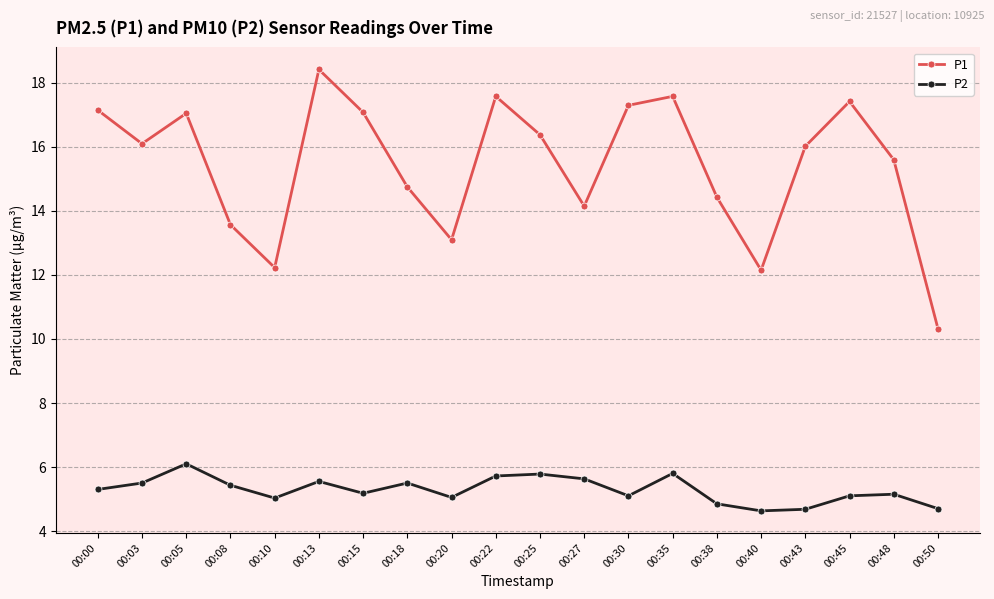

Does the chart have visible grid lines?

Yes